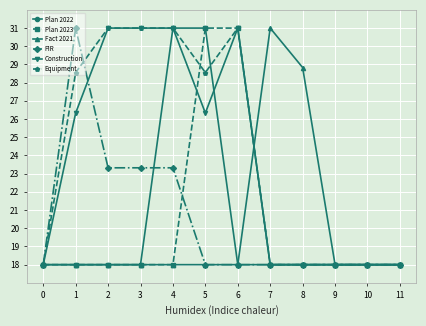

What is the highest value of the Plan 2022 series?

31.0